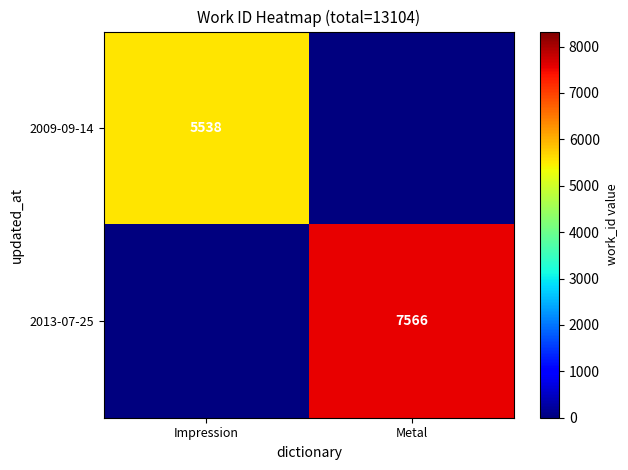

At which category does the chart reach its minimum across all series?

Metal